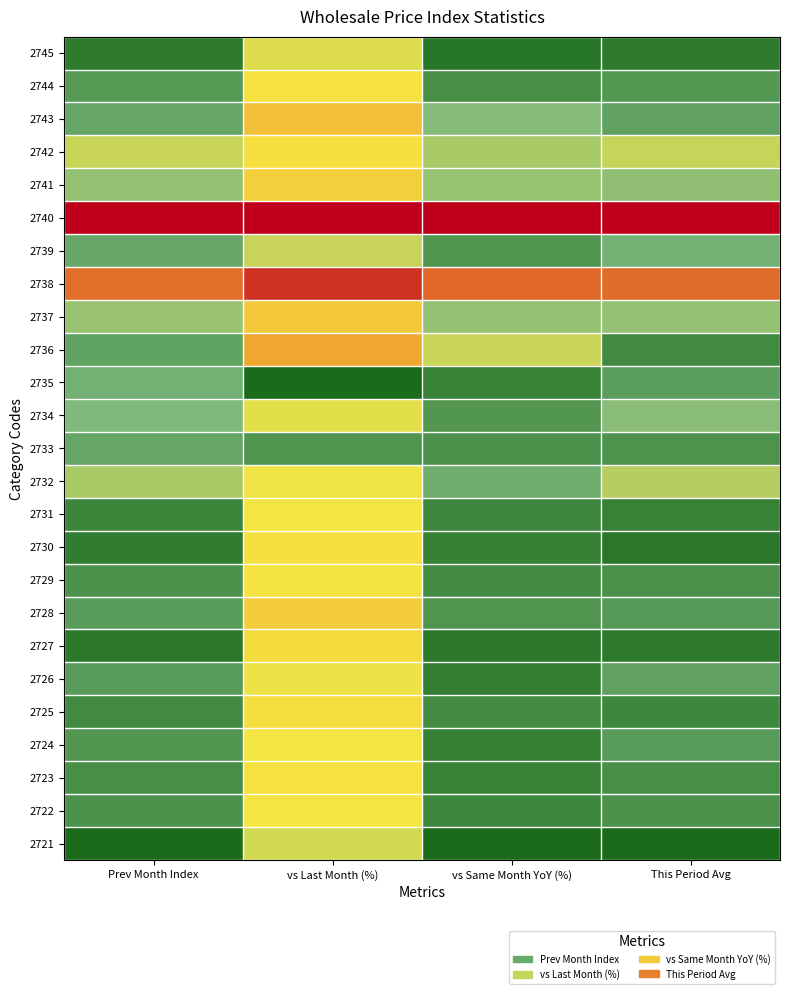

At which category does the chart reach its peak across all series?

Prev Month Index